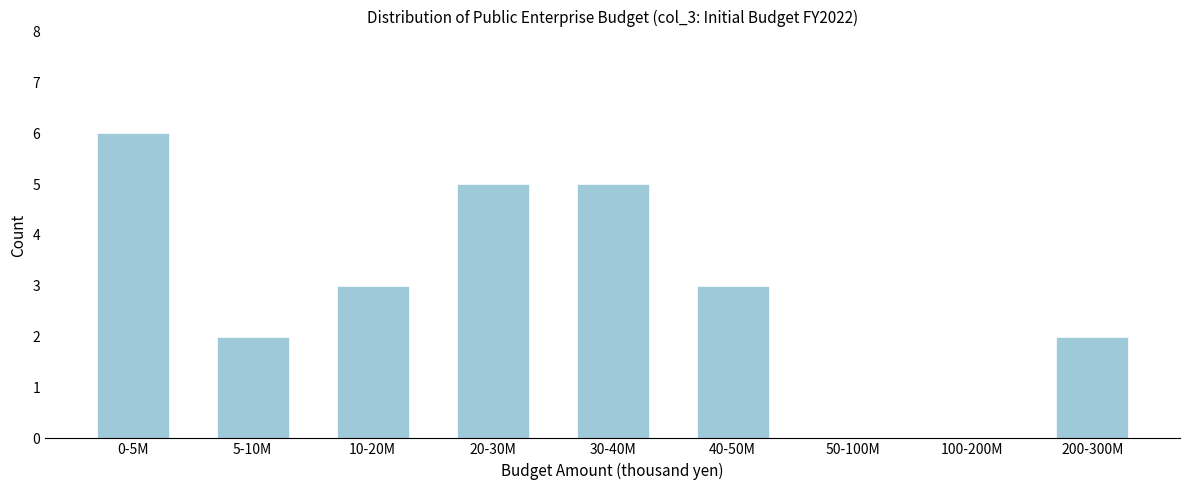

Reading right to left, list all the values displayed in this chart.

200-300M=2	100-200M=0	50-100M=0	40-50M=3	30-40M=5	20-30M=5	10-20M=3	5-10M=2	0-5M=6